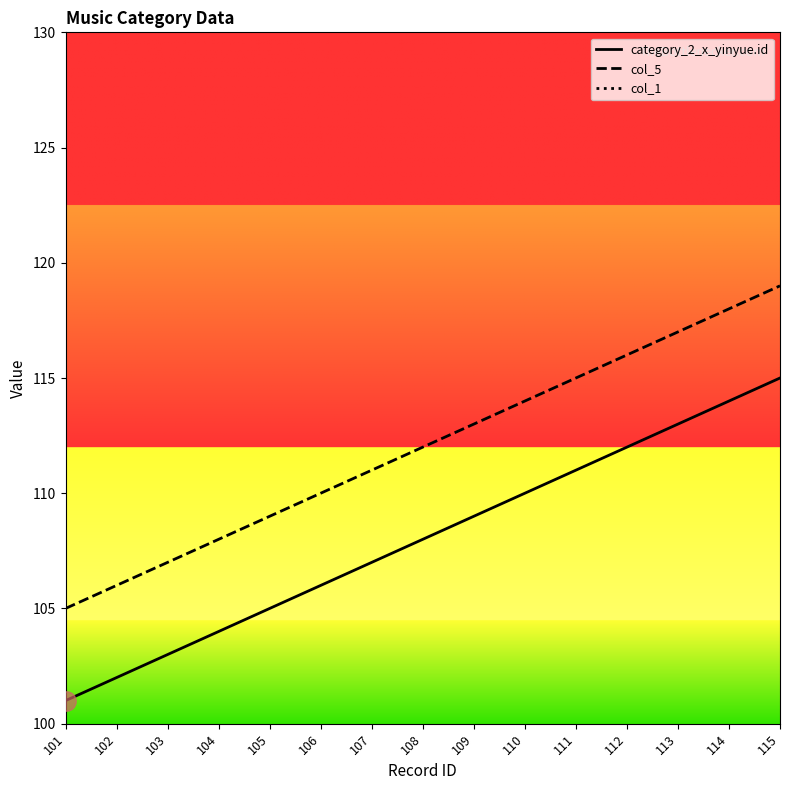

Which category has the lowest value across all series?

101